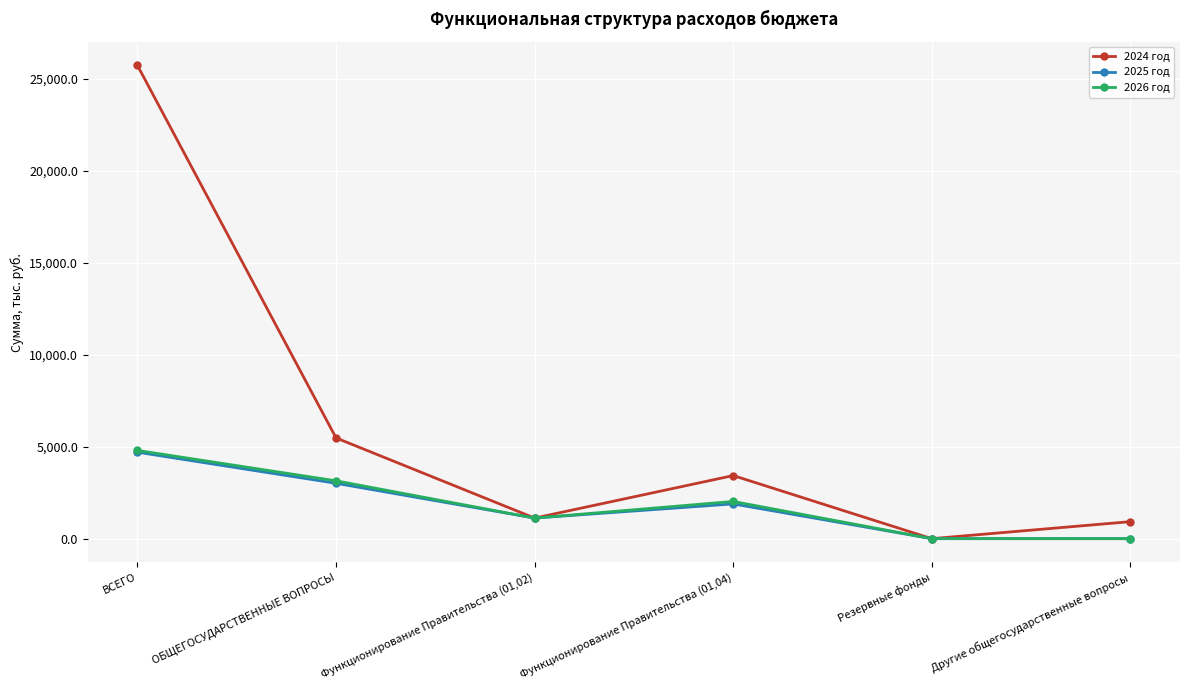

Is it true that 2025 год equals 3010.8 at ОБЩЕГОСУДАРСТВЕННЫЕ ВОПРОСЫ?

True